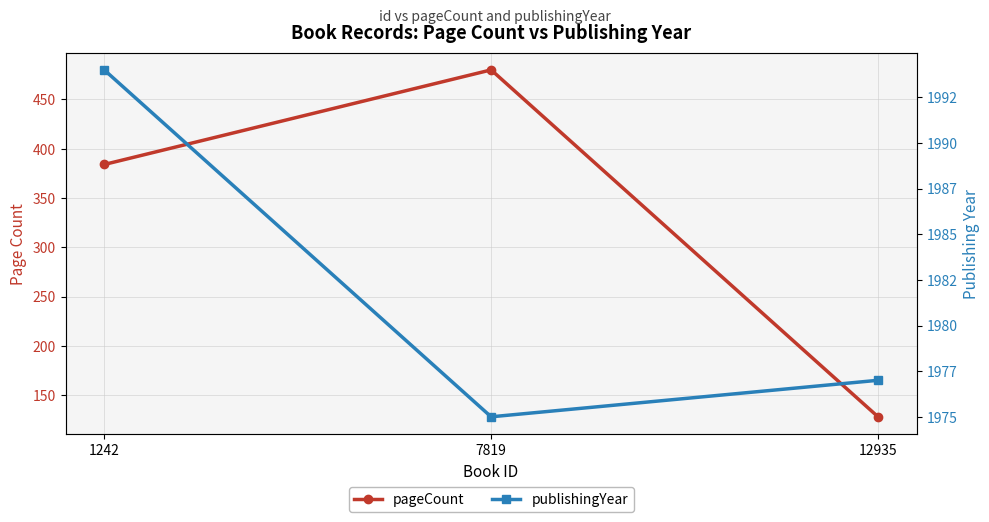

The value of publishingYear at 1242 is 2757. True or false?

False